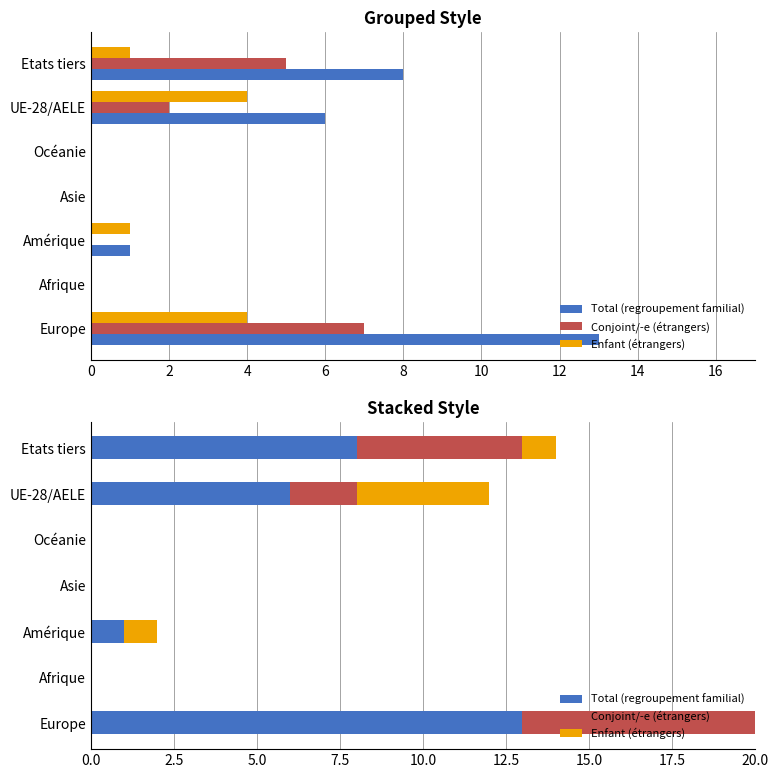

Reading left to right, extract all data points from this chart.

Total (regroupement familial): 13	0	1	0	0	6	8
Conjoint/-e (étrangers): 7	0	0	0	0	2	5
Enfant (étrangers): 4	0	1	0	0	4	1